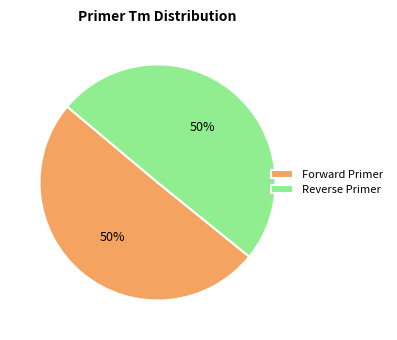

Approximately how many times larger is the value at Forward Primer compared to Reverse Primer?

1.0